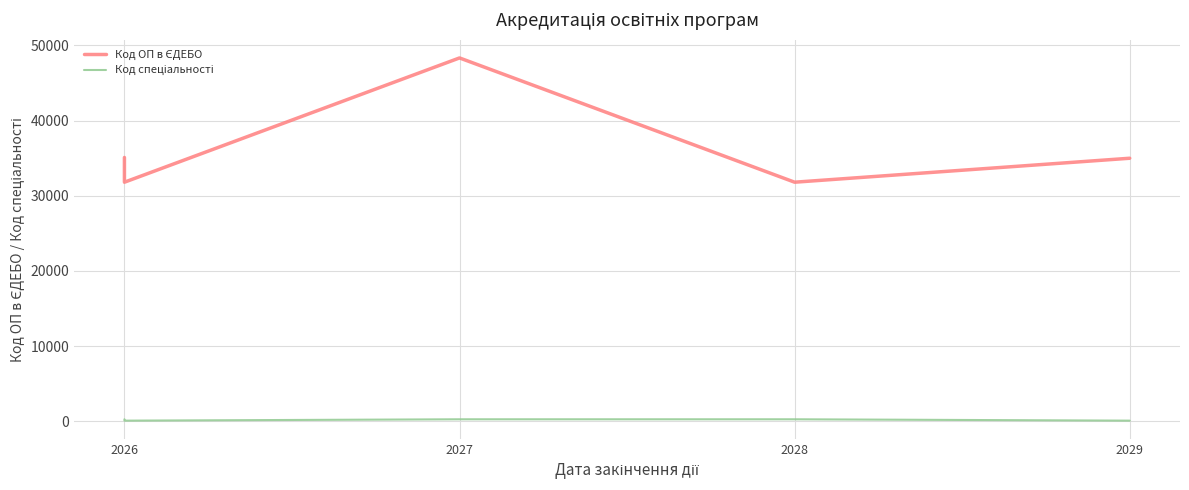

True or false: Код спеціальності and Код ОП в ЄДЕБО intersect in this chart.

False